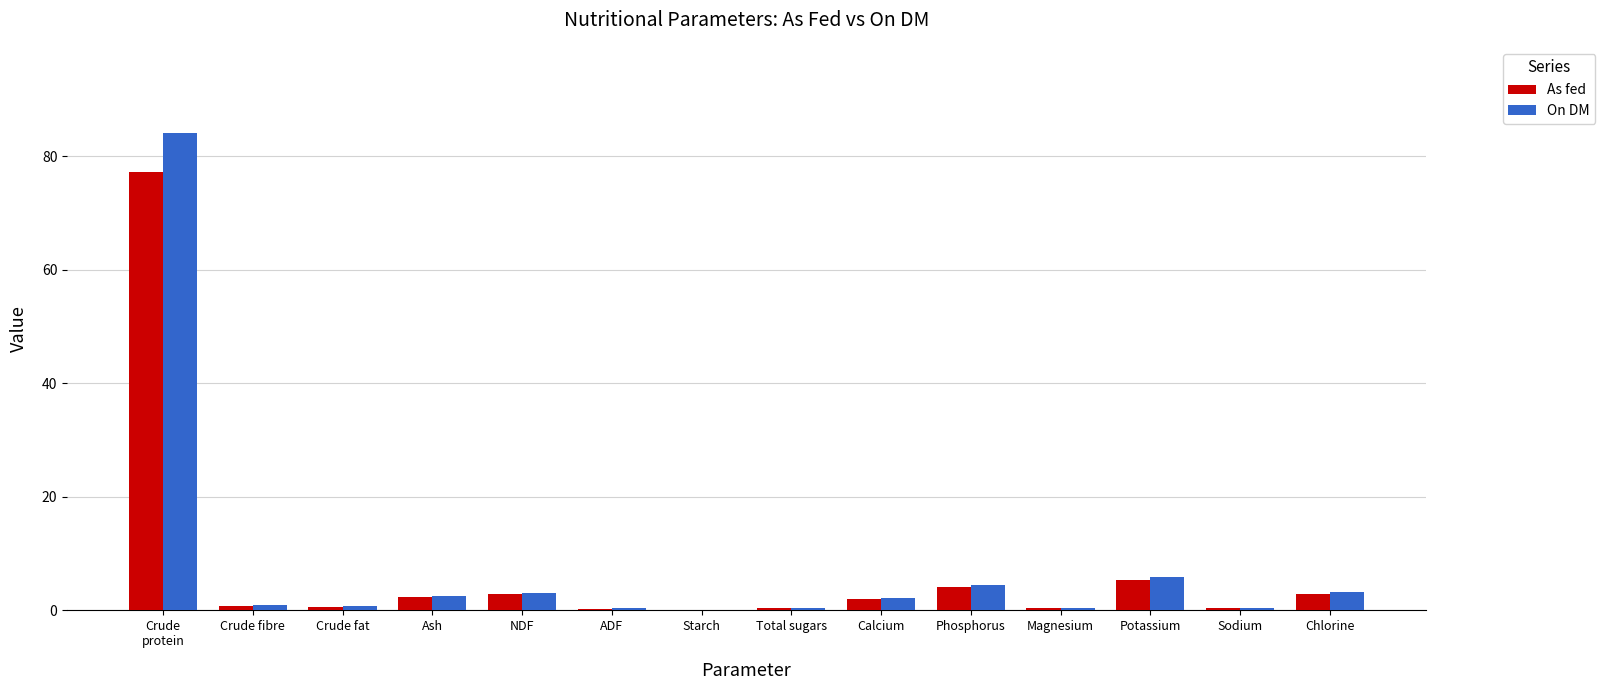

How many groups of bars are there?

14